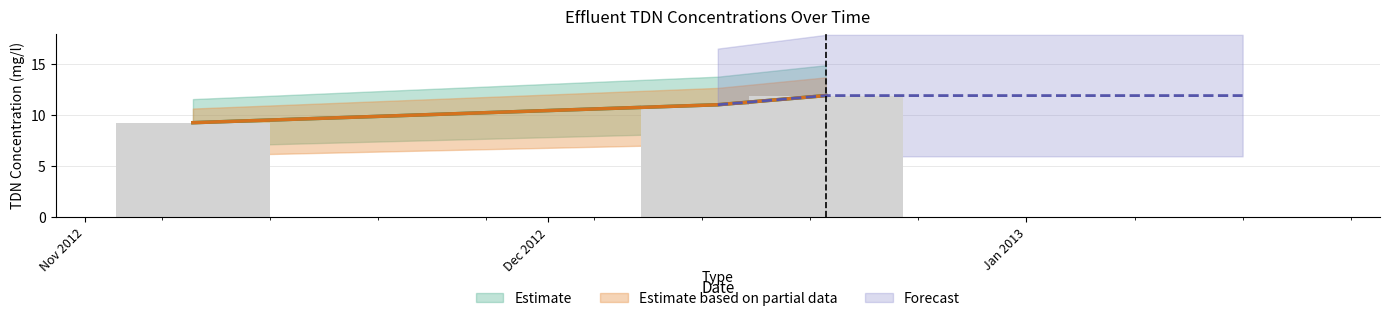

Is the value of TDN (Forecast) at Nov 2012 greater than the value of TDN (Estimate) at Jan 2013?

No